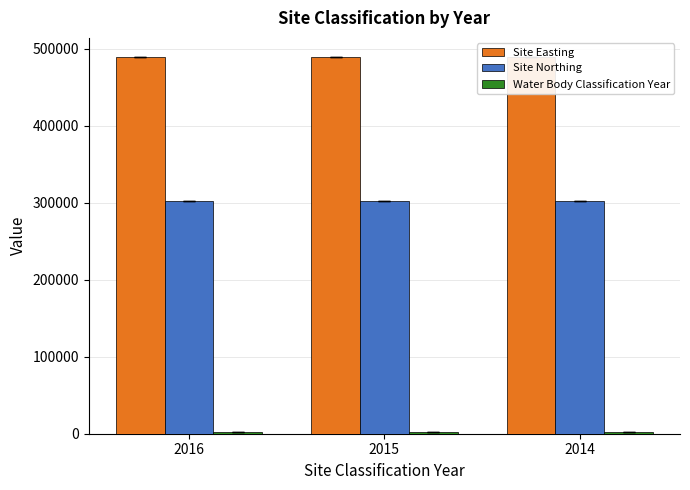

At which category is the sum across all series the highest?

2016